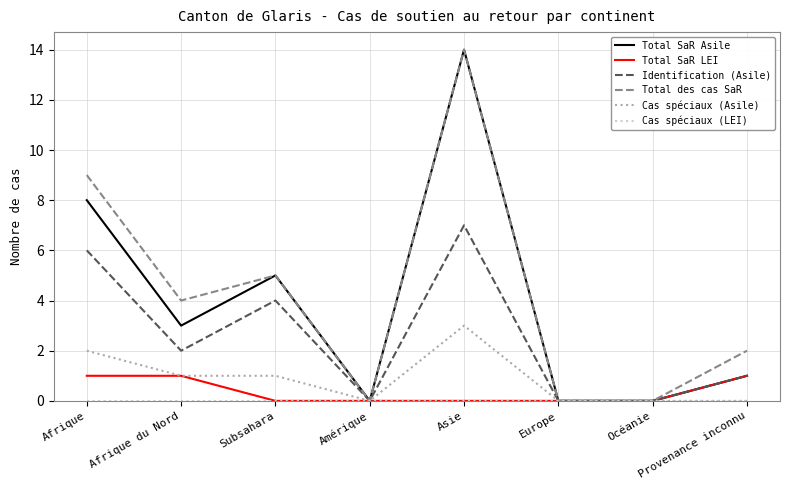

Is it true that Total des cas SaR equals 14 at Asie?

True